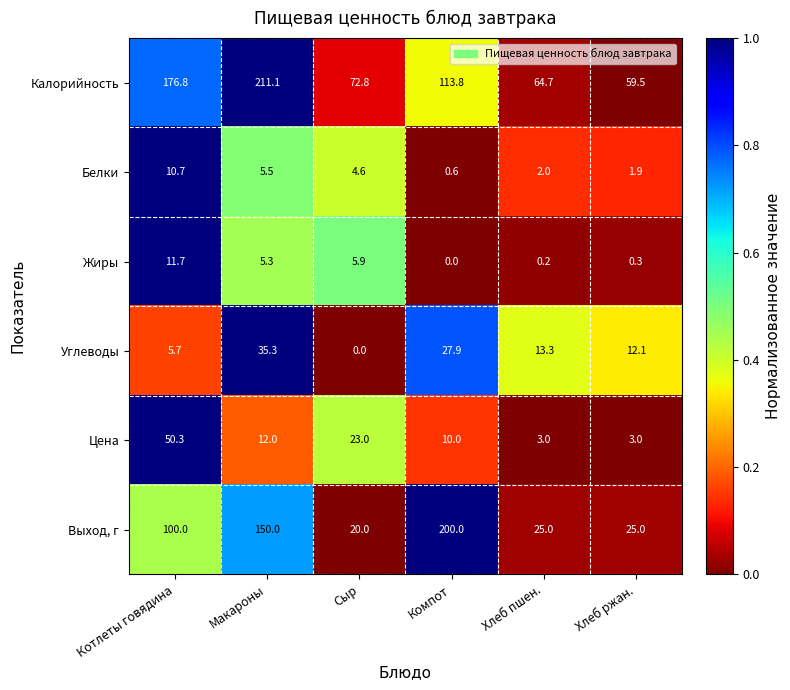

Count the number of categories in the chart.

6